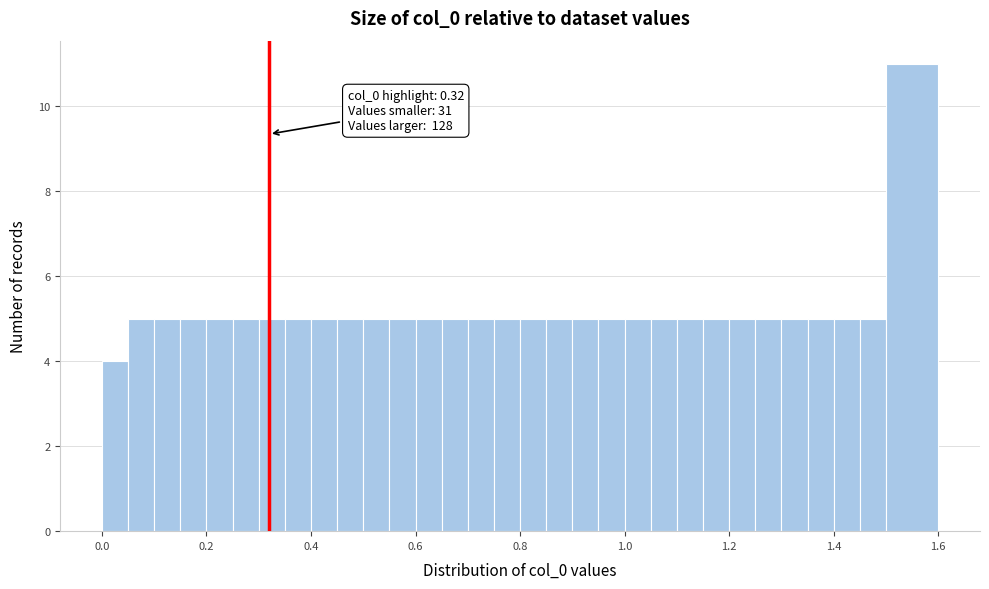

Read against the x-axis, roughly where is the centre of the tallest bar?

1.56